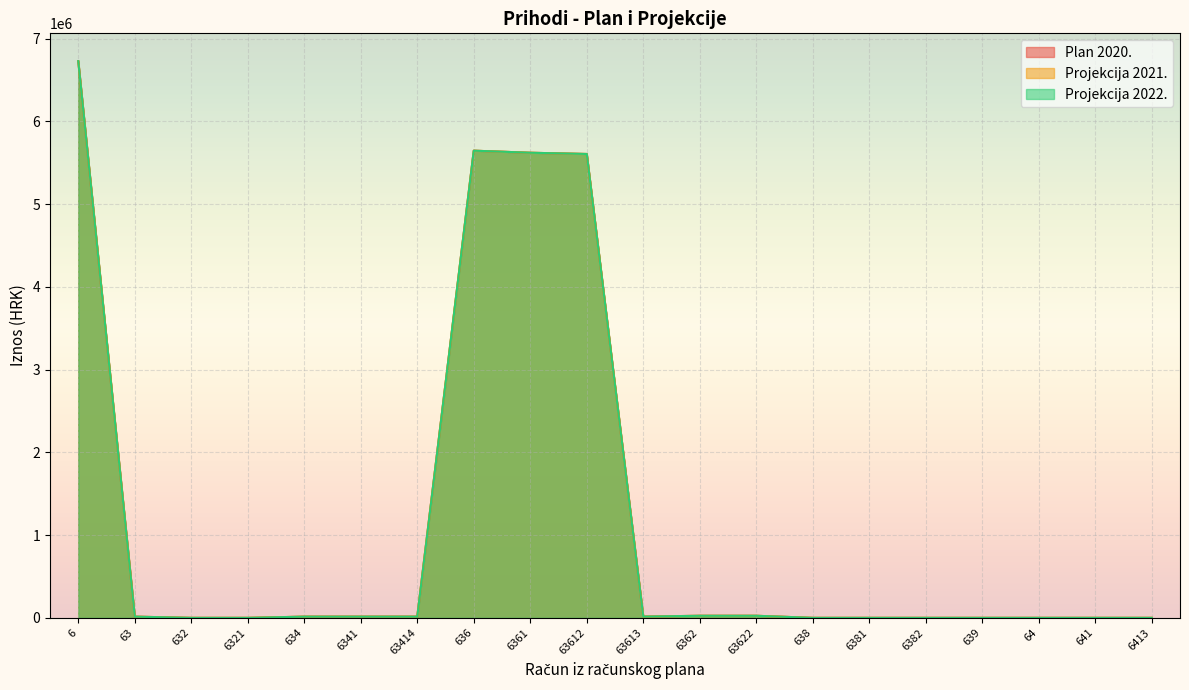

Reading right to left, transcribe all the data shown in this chart.

Plan 2020.: 6413=40.0	641=40.0	64=40.0	639=0.0	6382=0.0	6381=0.0	638=0.0	63622=25000.0	6362=25000.0	63613=15000.0	63612=5606890.0	6361=5621890.0	636=5646890.0	63414=14500.0	6341=14500.0	634=14500.0	6321=0.0	632=0.0	63=14500.0	6=6728891.0
Projekcija 2021.: 6413=40.0	641=40.0	64=40.0	639=0.0	6382=0.0	6381=0.0	638=0.0	63622=25000.0	6362=25000.0	63613=15000.0	63612=5606890.0	6361=5621890.0	636=5646890.0	63414=14500.0	6341=14500.0	634=14500.0	6321=0.0	632=0.0	63=14500.0	6=6728891.0
Projekcija 2022.: 6413=40.0	641=40.0	64=40.0	639=0.0	6382=0.0	6381=0.0	638=0.0	63622=25000.0	6362=25000.0	63613=15000.0	63612=5606890.0	6361=5621890.0	636=5646890.0	63414=14500.0	6341=14500.0	634=14500.0	6321=0.0	632=0.0	63=14500.0	6=6728891.0